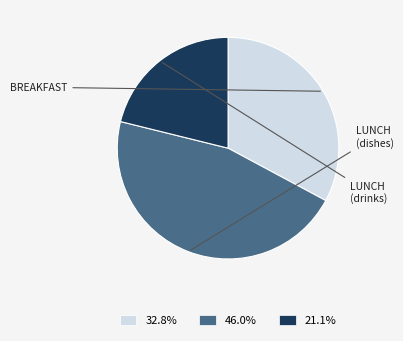

Is there a majority slice in this chart?

No